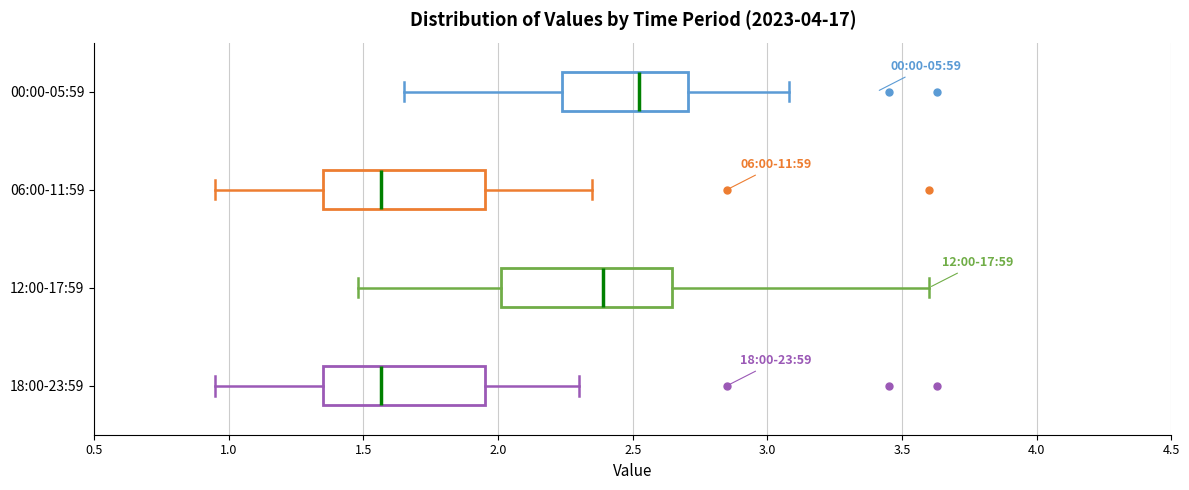

Where does the median line of the box for 06:00-11:59 sit on the x-axis? The values are not printed on the chart, so give them approximately, as read against the axis.

1.55